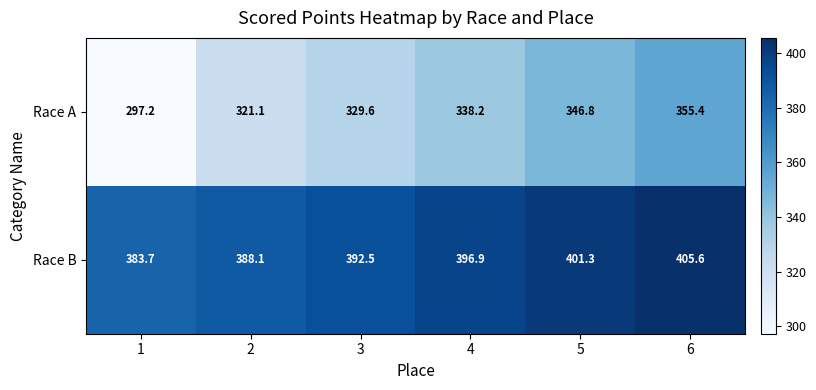

What is the difference between the second highest and minimum values in the Race A series?

49.6